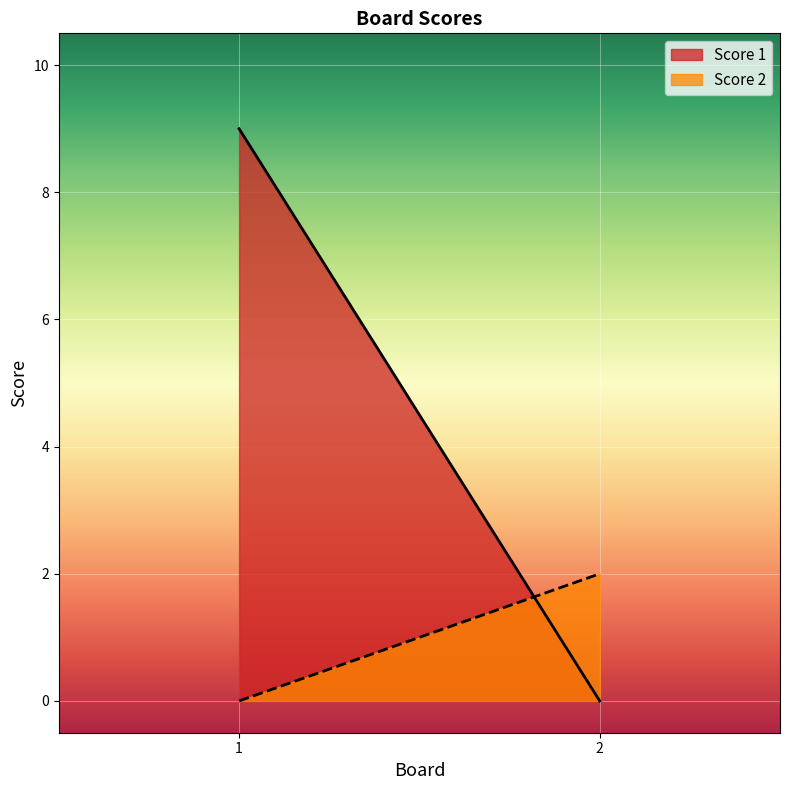

Is it true that Score 2 equals 0 at 1?

True